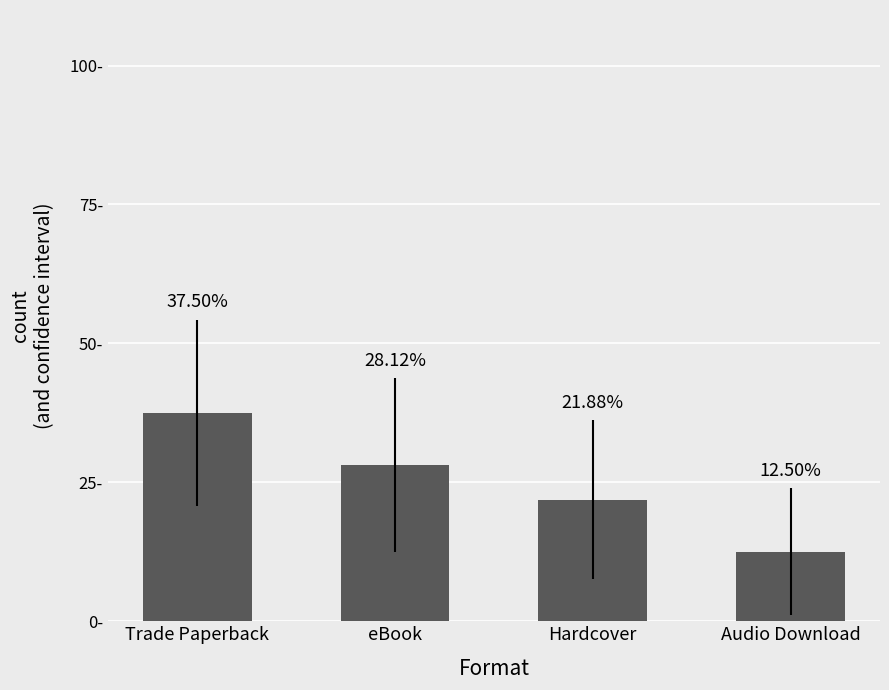

At which label does the data first exceed 28?

Trade Paperback